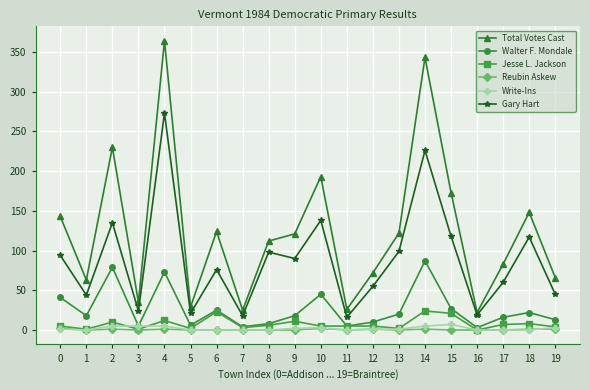

What are all the series names shown in the legend?

Total Votes Cast, Walter F. Mondale, Jesse L. Jackson, Reubin Askew, Write-Ins, Gary Hart